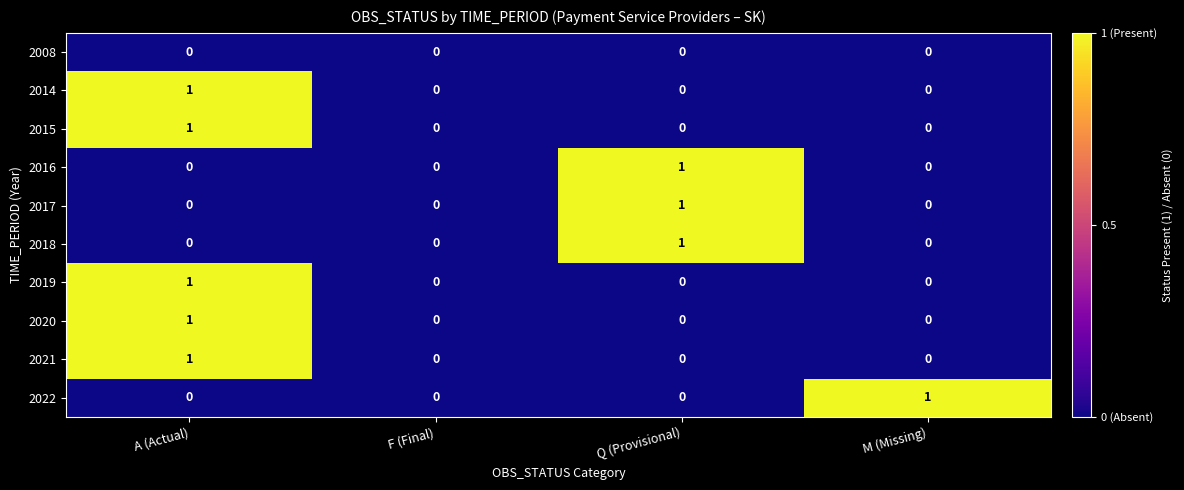

Count the 2021 values in the range 0 to 1.

4